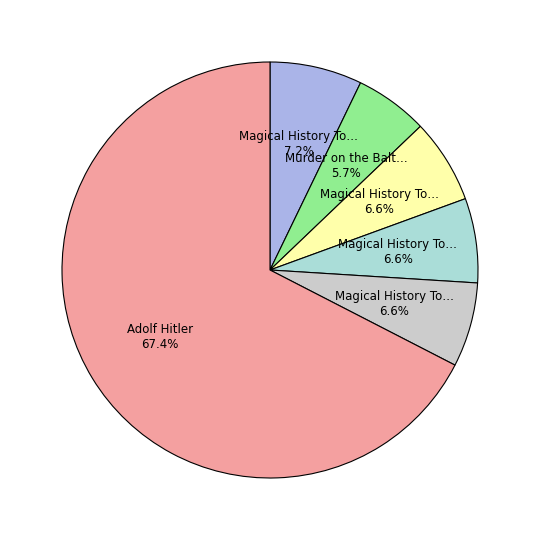

Which category accounts for the majority?

Adolf Hitler